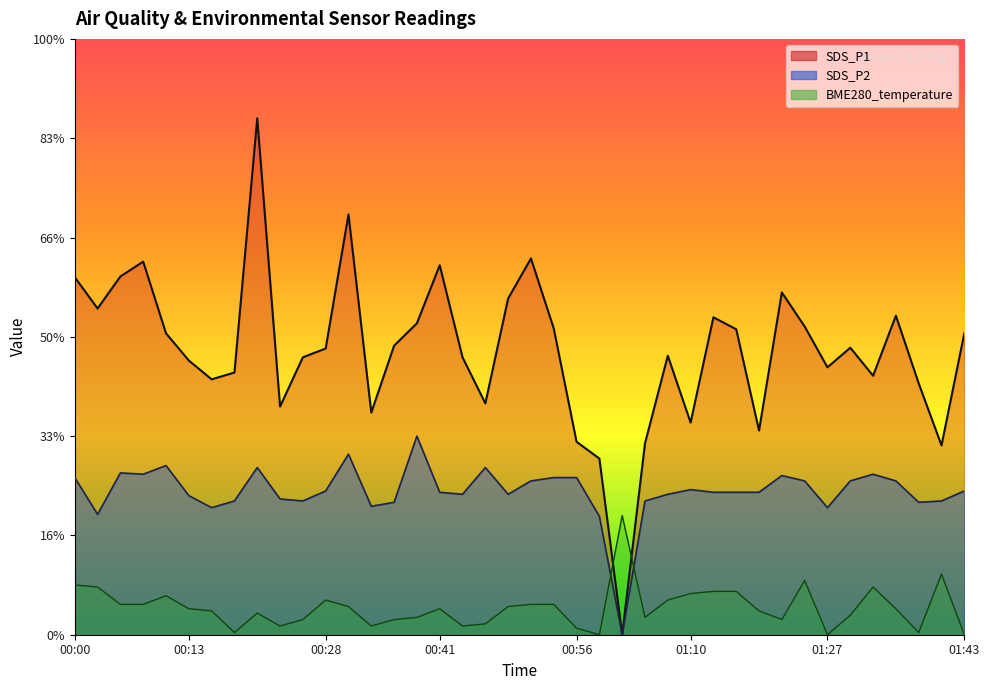

What is the average value of the SDS_P2 series?

3.6